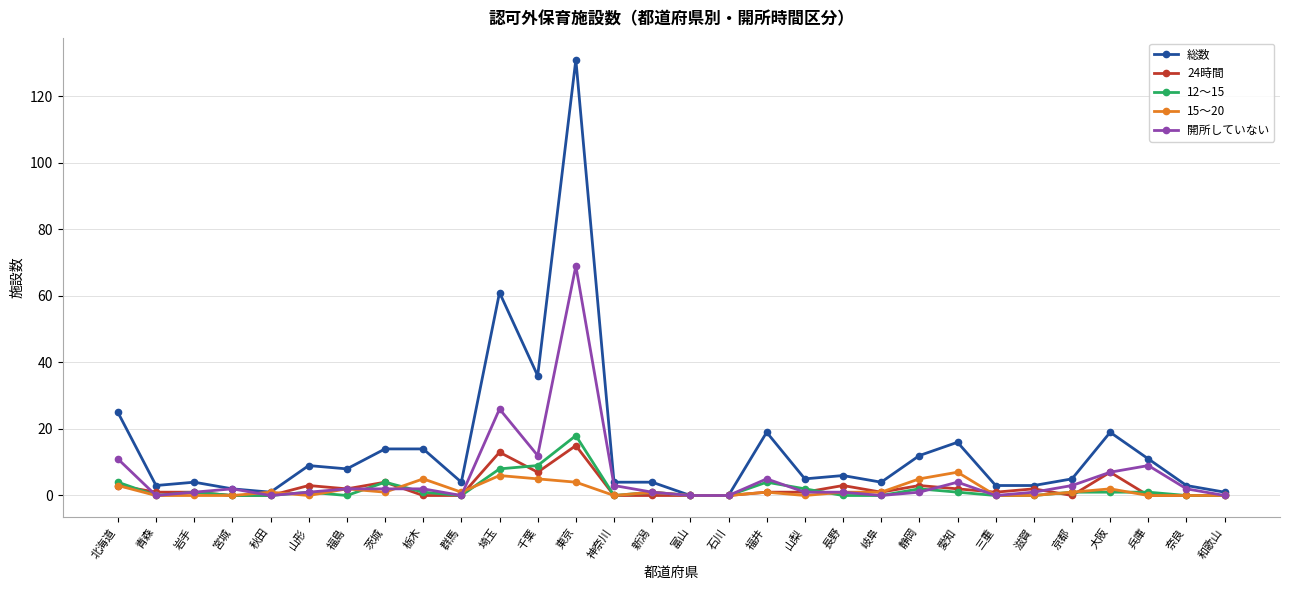

The value of 開所していない at 神奈川 is 3. True or false?

True